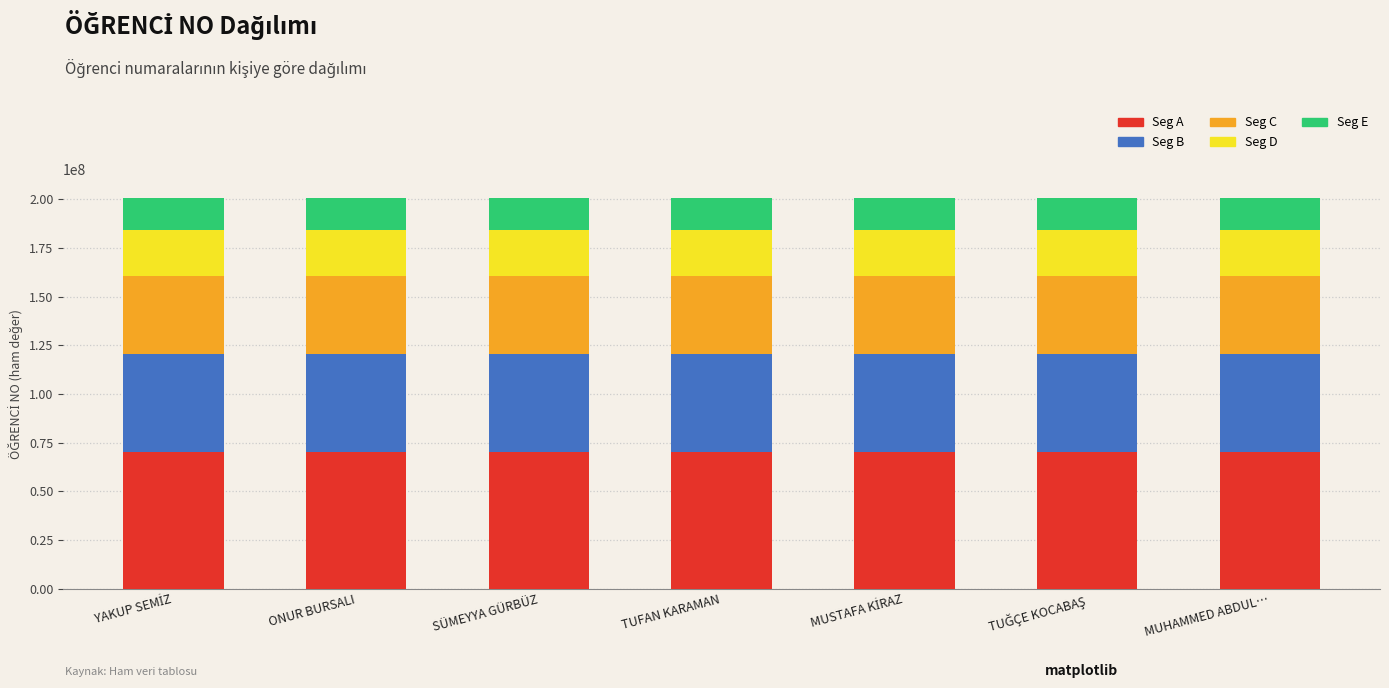

The value of Seg A at TUFAN KARAMAN is 20047957.1. True or false?

False